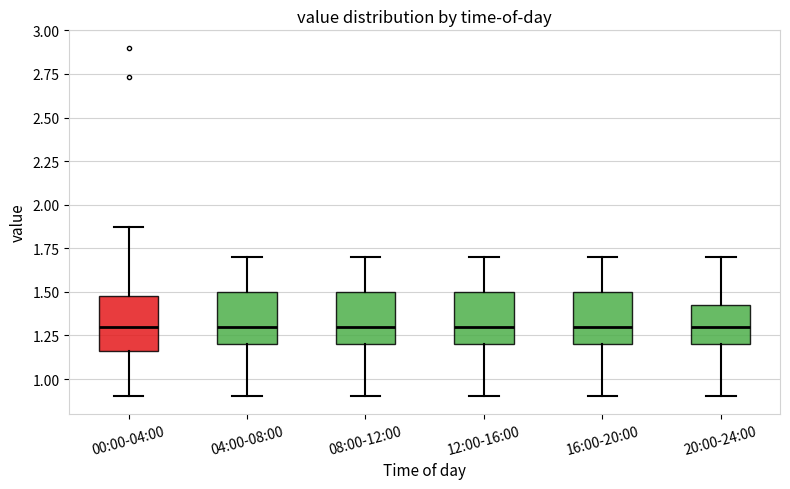

Reading left to right, read every box against the y-axis: the position of its median line, the range the box covers, and the ends of its whiskers. The values are not printed on the chart, so give them approximately, as read against the axis.

00:00-04:00: median 1.30, box 1.15 to 1.50, whiskers 0.90 to 1.85
04:00-08:00: median 1.30, box 1.20 to 1.50, whiskers 0.90 to 1.70
08:00-12:00: median 1.30, box 1.20 to 1.50, whiskers 0.90 to 1.70
12:00-16:00: median 1.30, box 1.20 to 1.50, whiskers 0.90 to 1.70
16:00-20:00: median 1.30, box 1.20 to 1.50, whiskers 0.90 to 1.70
20:00-24:00: median 1.30, box 1.20 to 1.45, whiskers 0.90 to 1.70